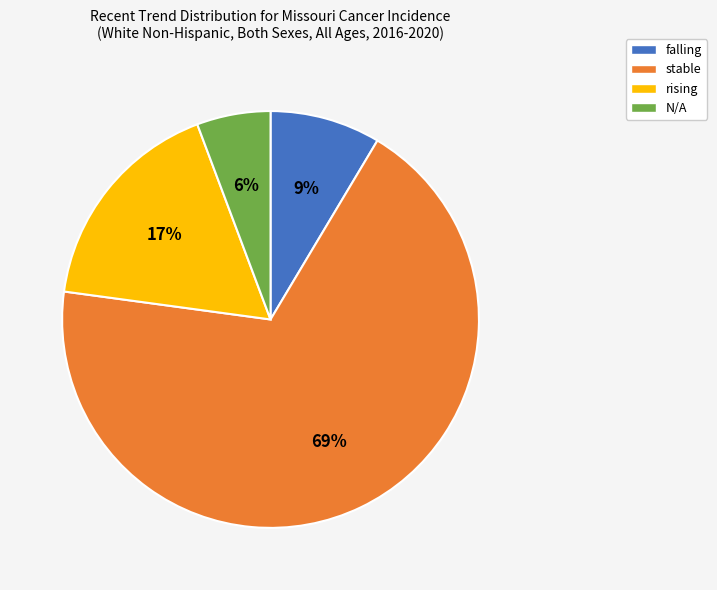

How many slices are in this pie chart?

4